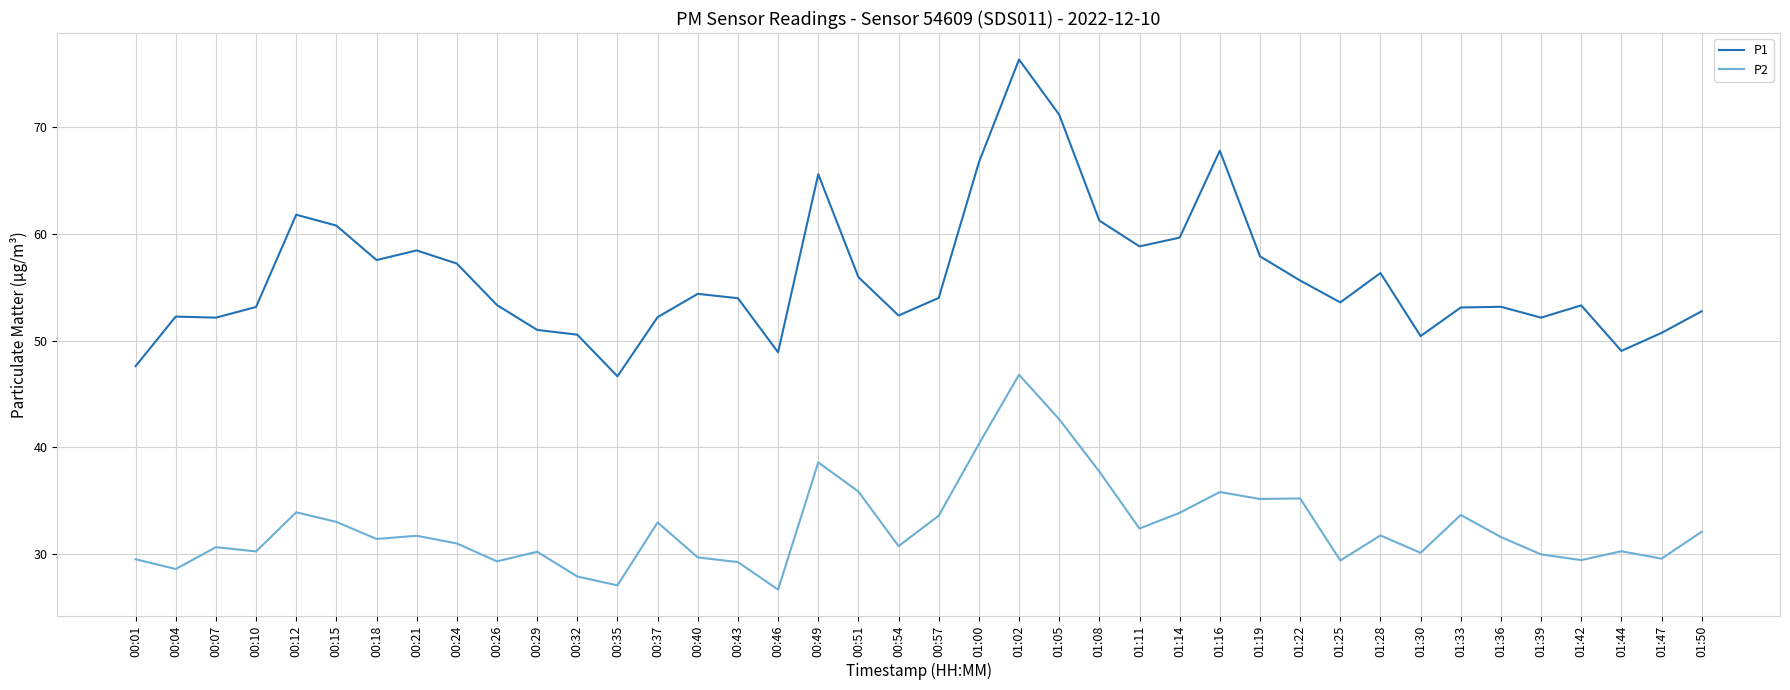

List the series in order of their overall mean, highest first.

P1, P2